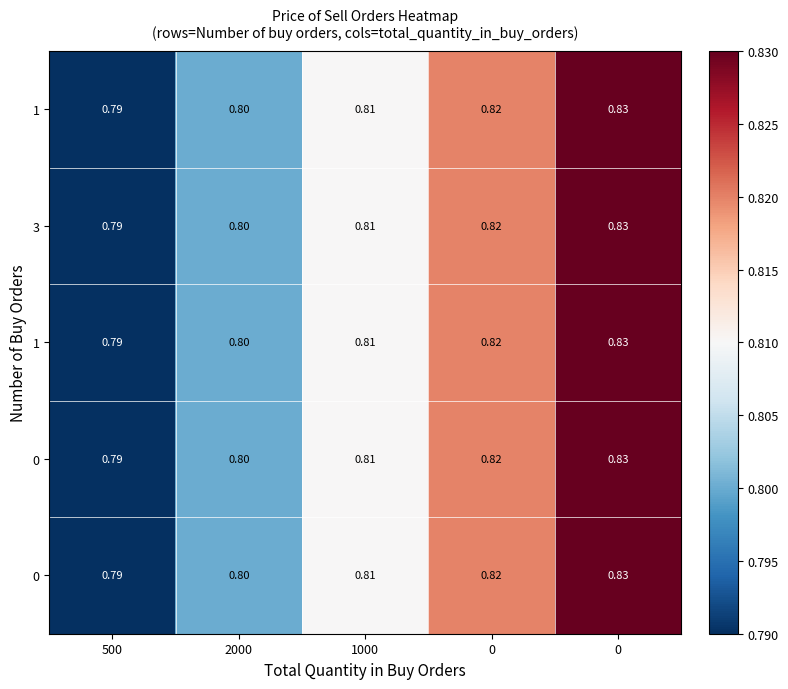

Where is row_3 nearest to the value 0?

500